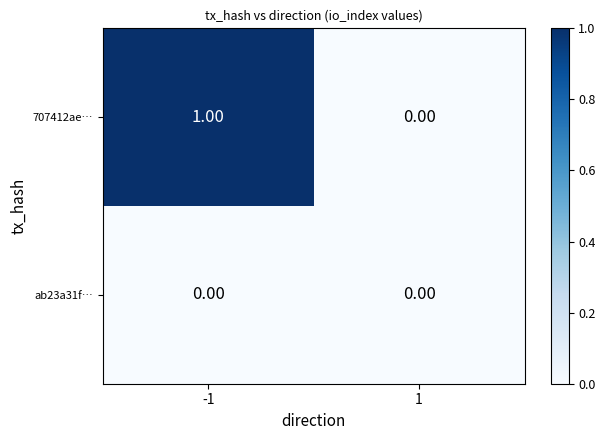

Which series has the widest spread of values?

707412ae…